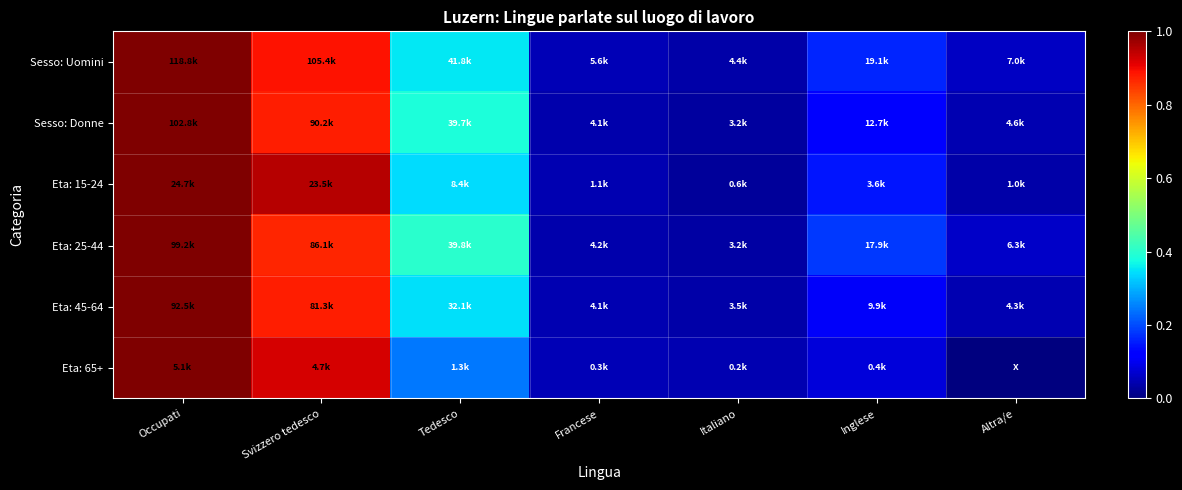

What is the maximum value shown in the chart?

1.0